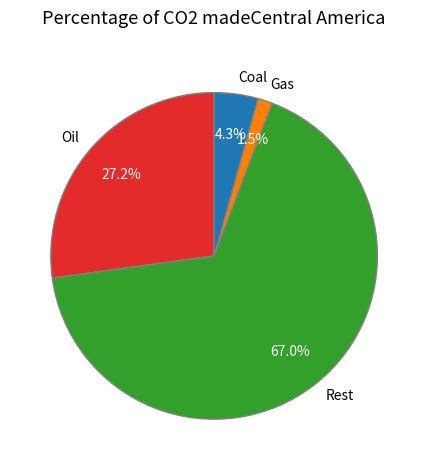

Does any single category account for the majority?

Yes